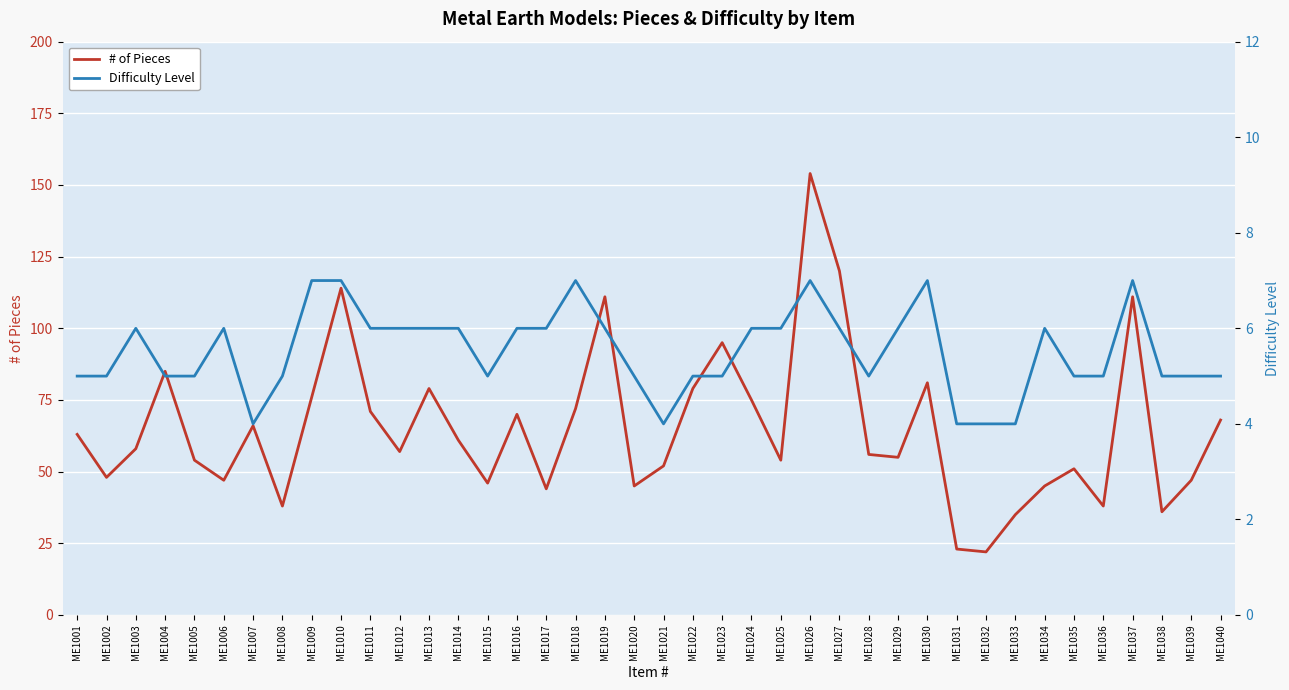

True or false: # of Pieces and Difficulty Level intersect in this chart.

False